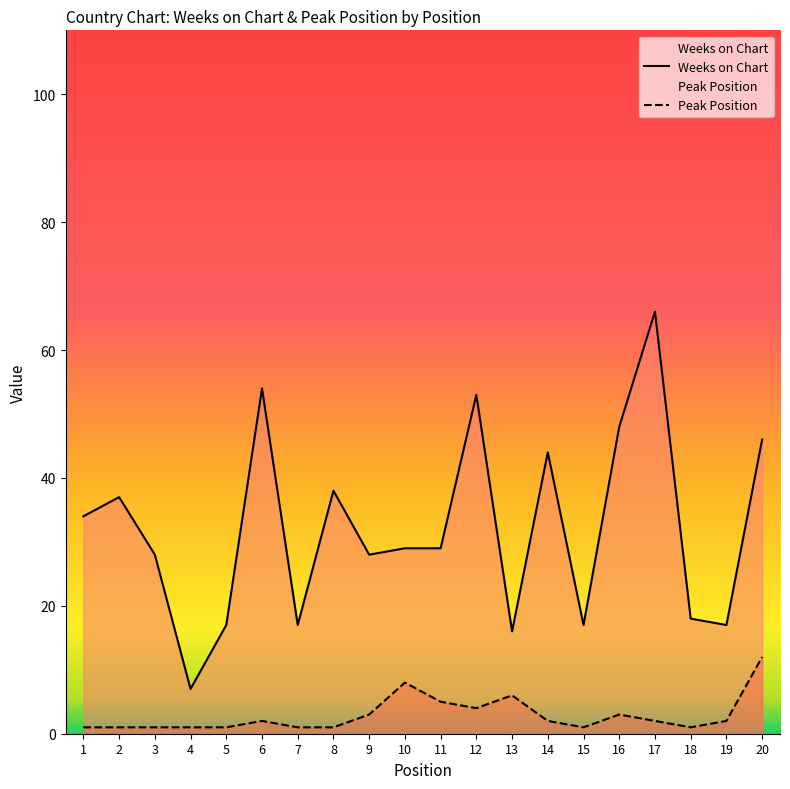

How many lines are shown in the chart?

2